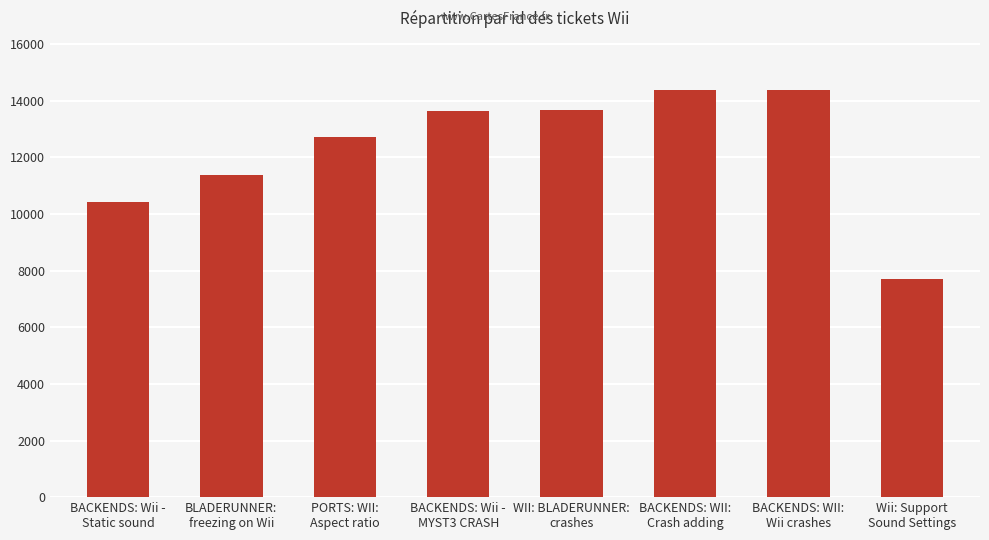

What is the difference between the maximum and minimum values?

6690